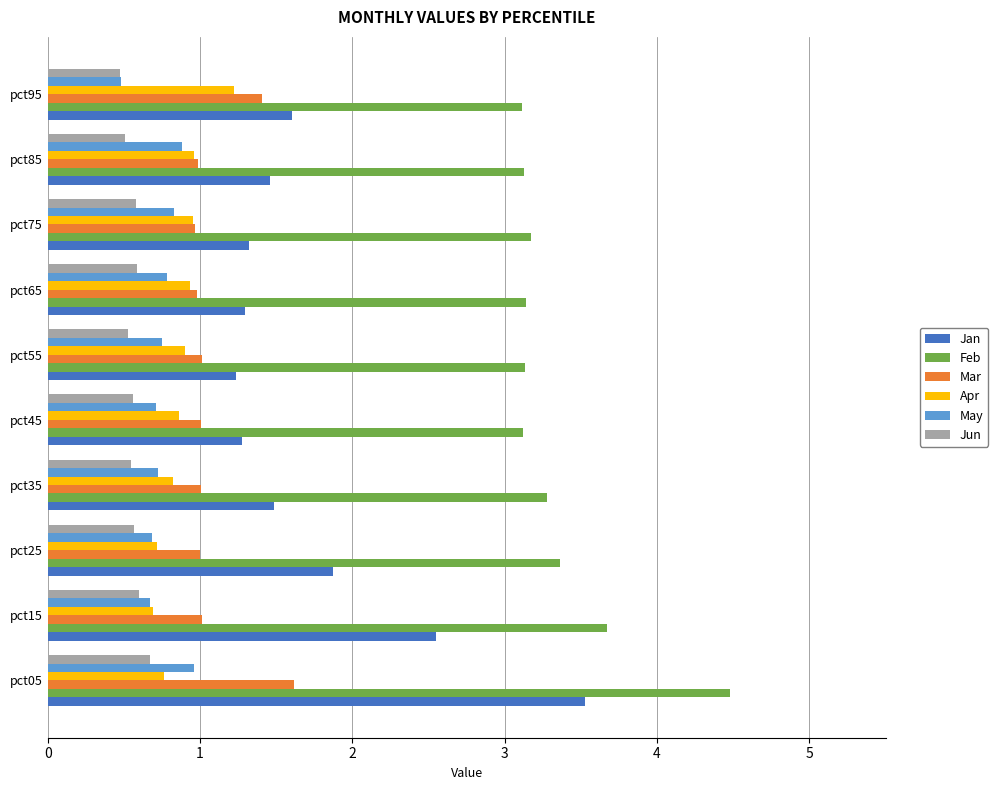

What is the sum of all Jan values?

17.6